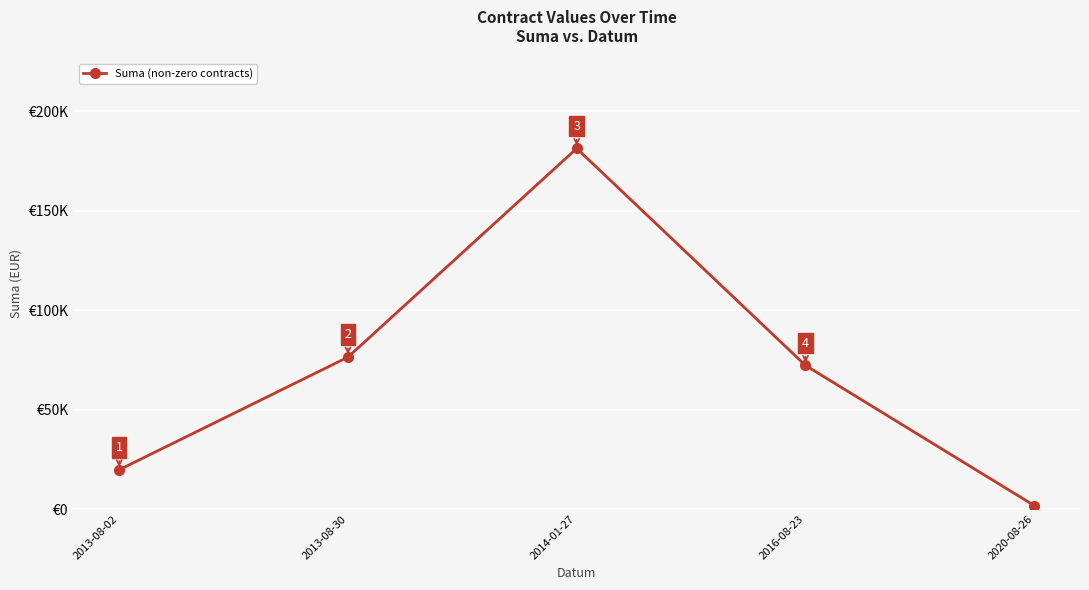

What position from the right is 2016-08-23?

2